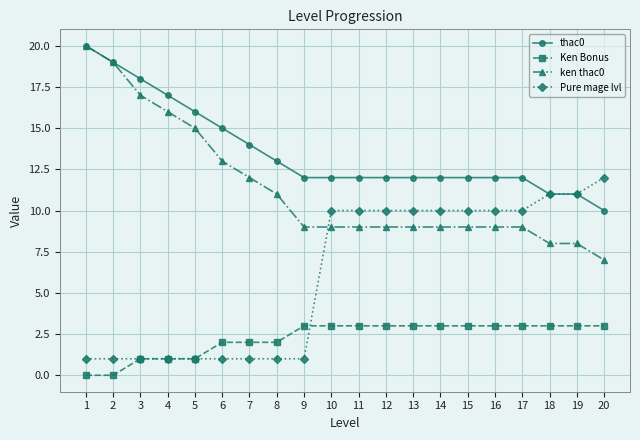

Which series has the largest total across all categories?

thac0